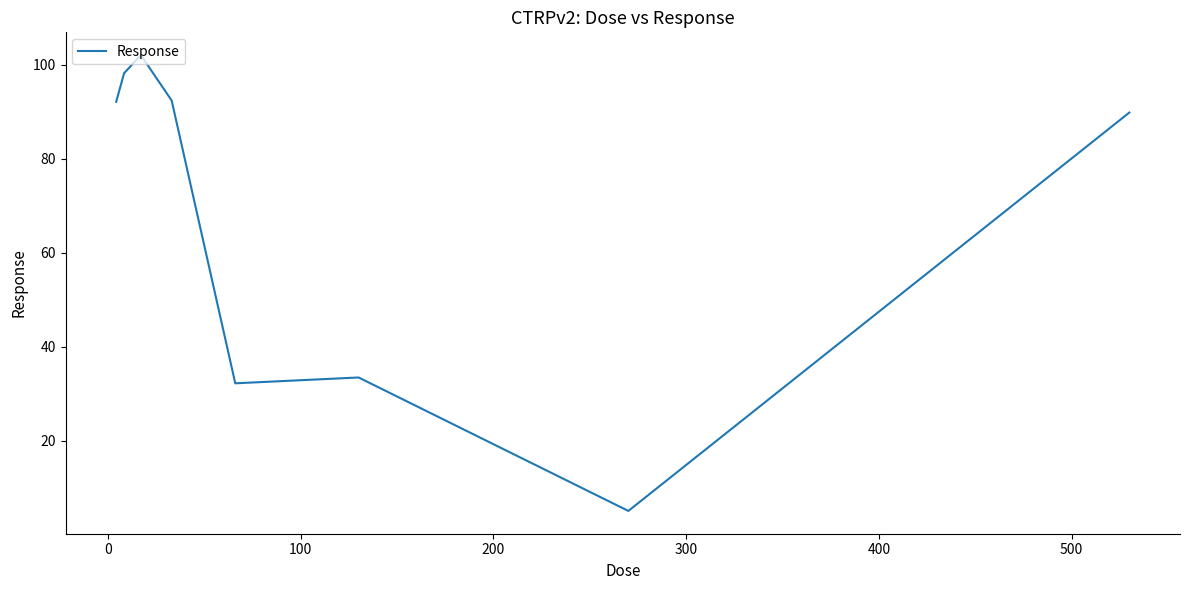

True or false: there are more than 2 points higher than both neighbors.

False